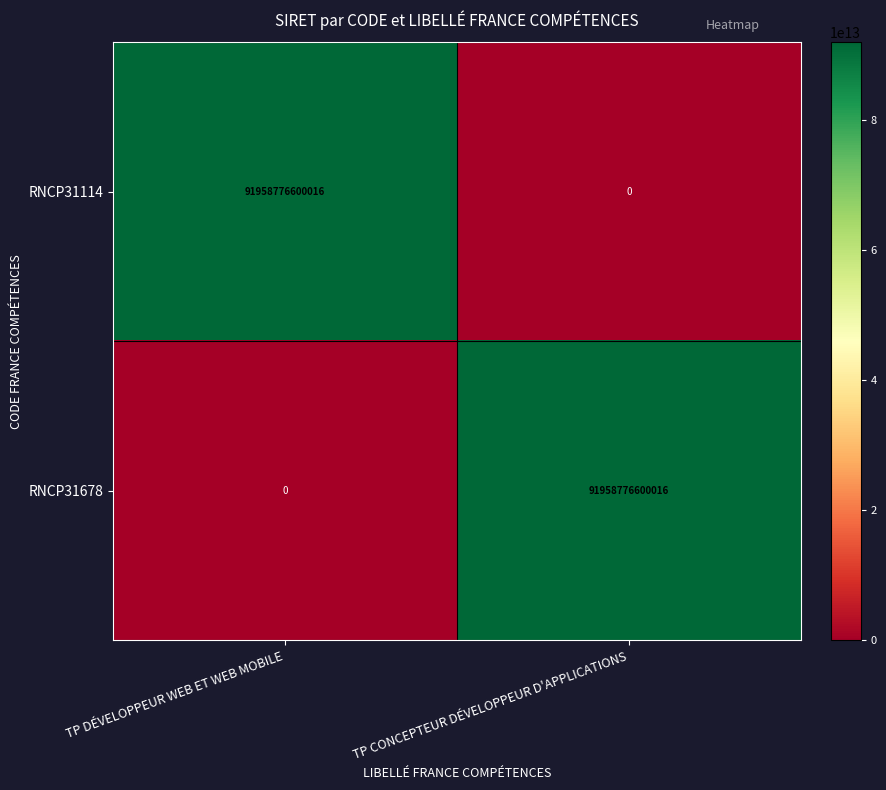

Count the number of data series in this chart.

2